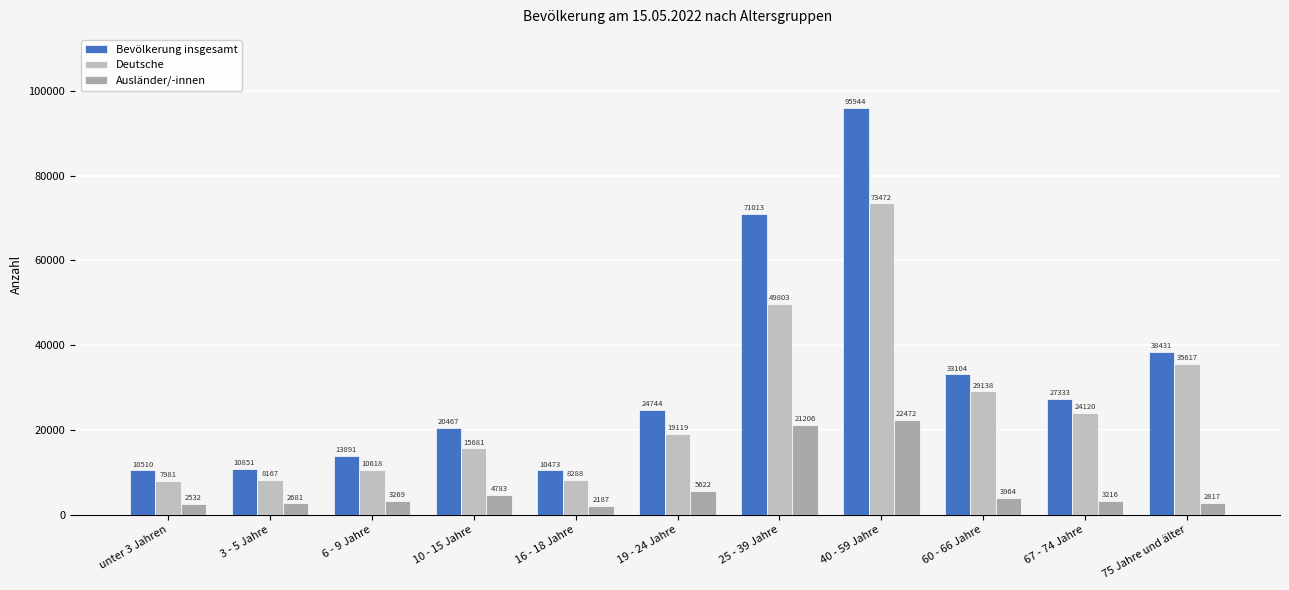

At 10 - 15 Jahre, list the series in order from largest to smallest.

Bevölkerung insgesamt, Deutsche, Ausländer/-innen